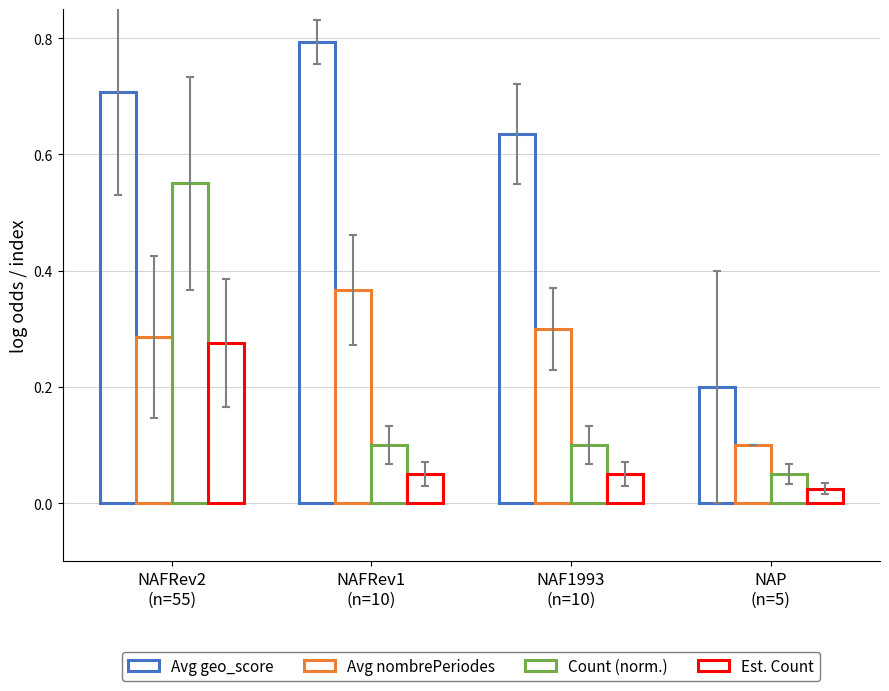

What is the sum of all Avg nombrePeriodes values?

1.1